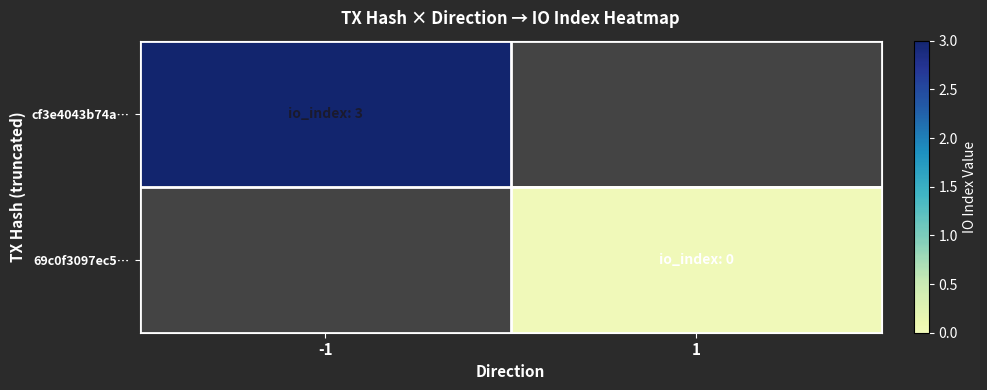

At which label does cf3e4043b74a… reach its peak?

-1